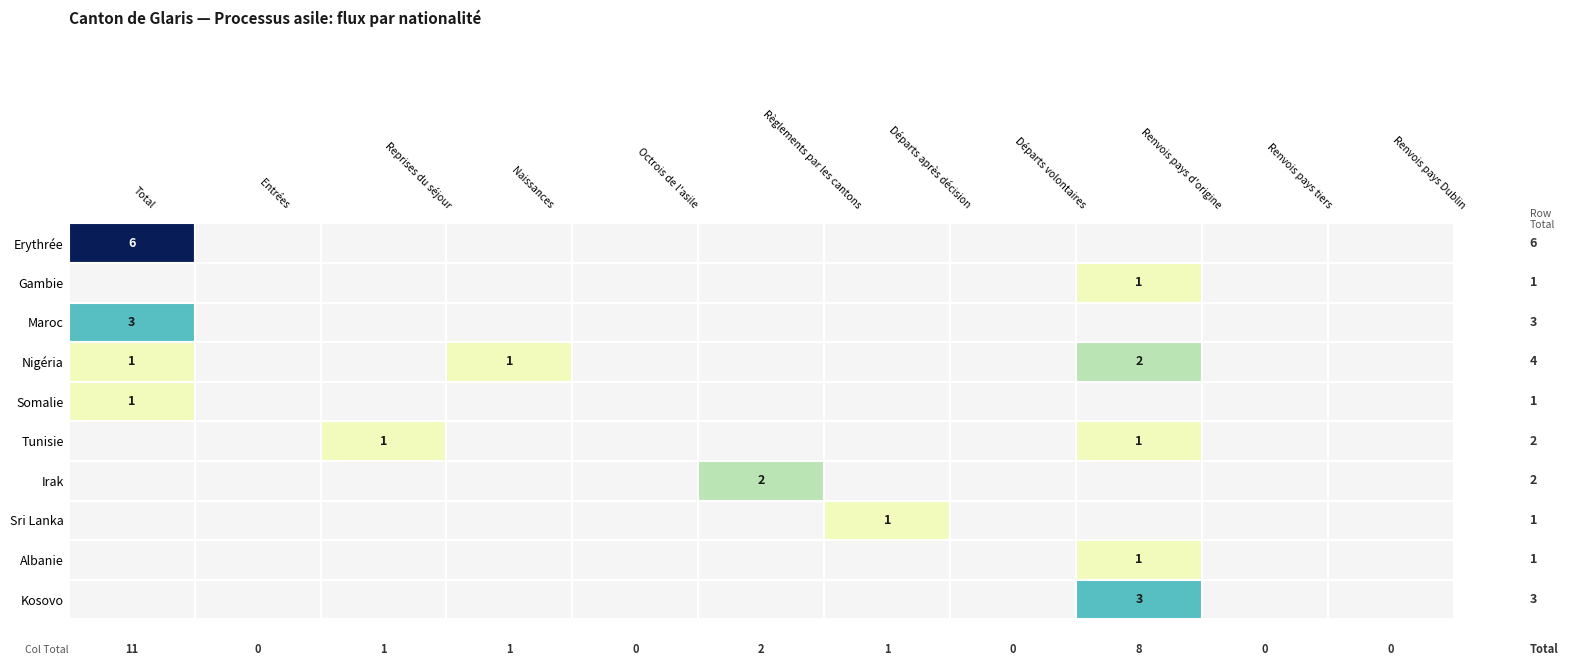

List the labels in order of Erythrée value, largest first.

Total, Entrées, Reprises du séjour, Naissances, Octrois de l'asile, Règlements par les cantons, Départs après décision, Départs volontaires, Renvois pays d'origine, Renvois pays tiers, Renvois pays Dublin